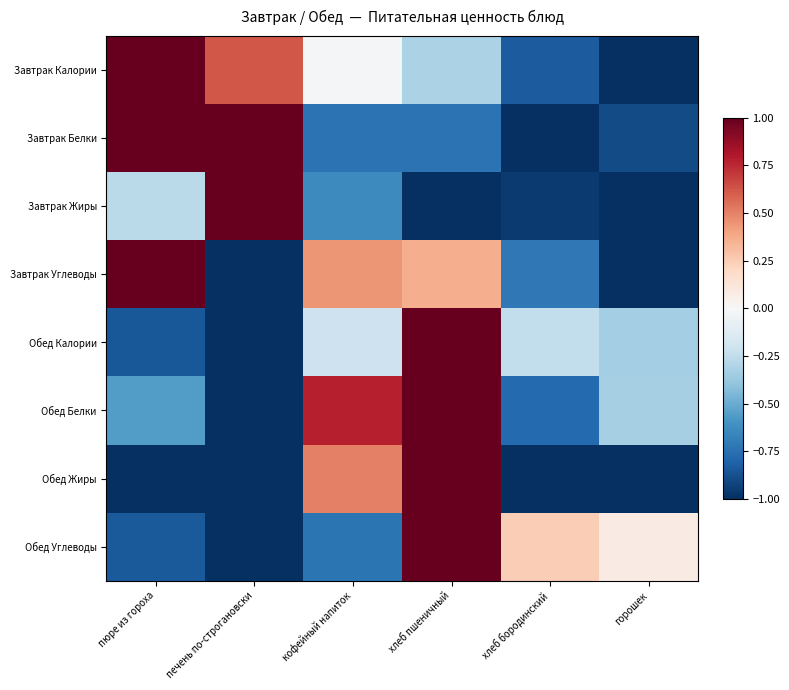

Which series has the largest total across all categories?

Завтрак Калории